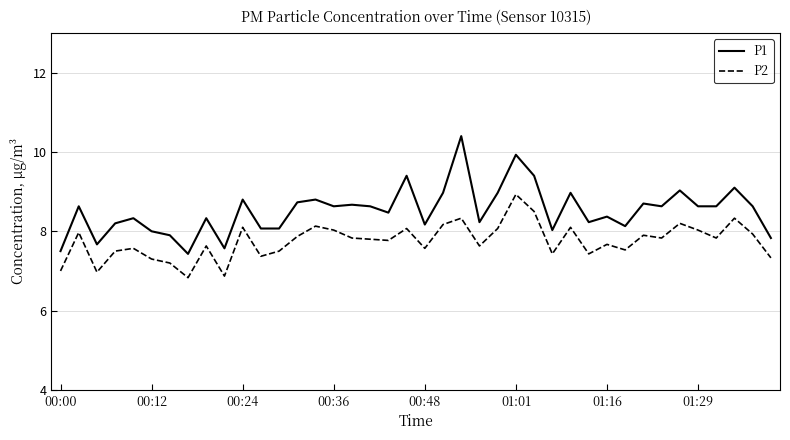

Which series has the largest total across all categories?

P1